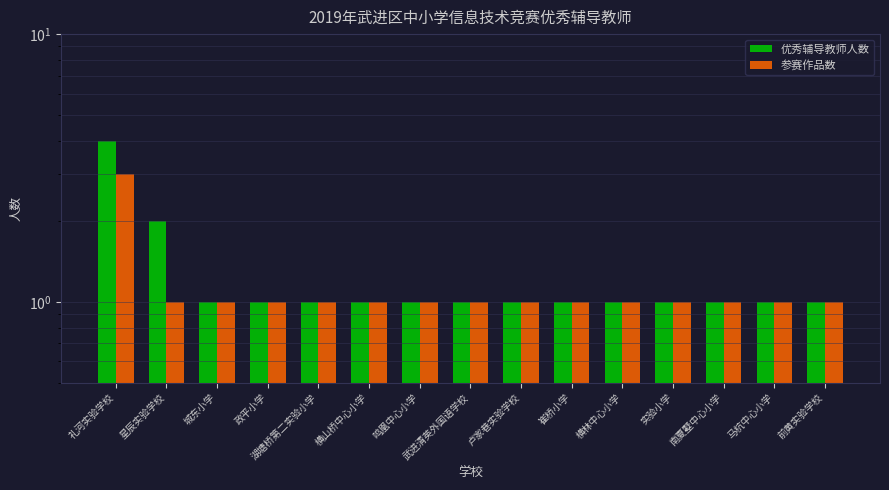

Rank the categories by 优秀辅导教师人数 value from lowest to highest.

城东小学, 政平小学, 湖塘桥第二实验小学, 横山桥中心小学, 鸣凰中心小学, 武进清英外国语学校, 卢家巷实验学校, 崔桥小学, 横林中心小学, 实验小学, 南夏墅中心小学, 马杭中心小学, 前黄实验学校, 星辰实验学校, 礼河实验学校